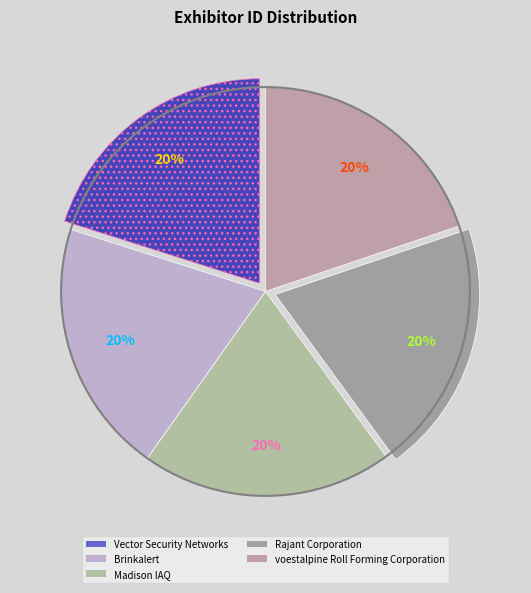

Is there a majority slice in this chart?

No